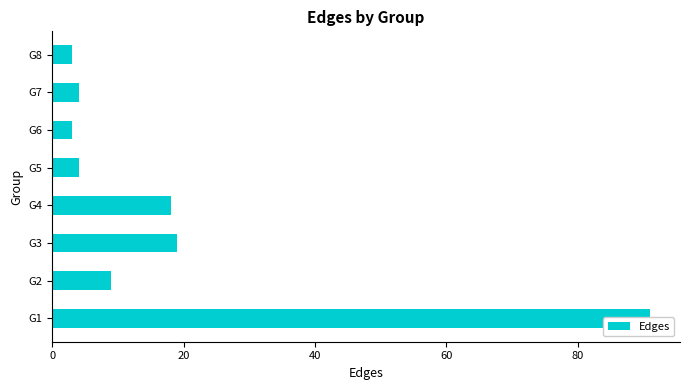

Is it true that the value at G7 is 2?

False